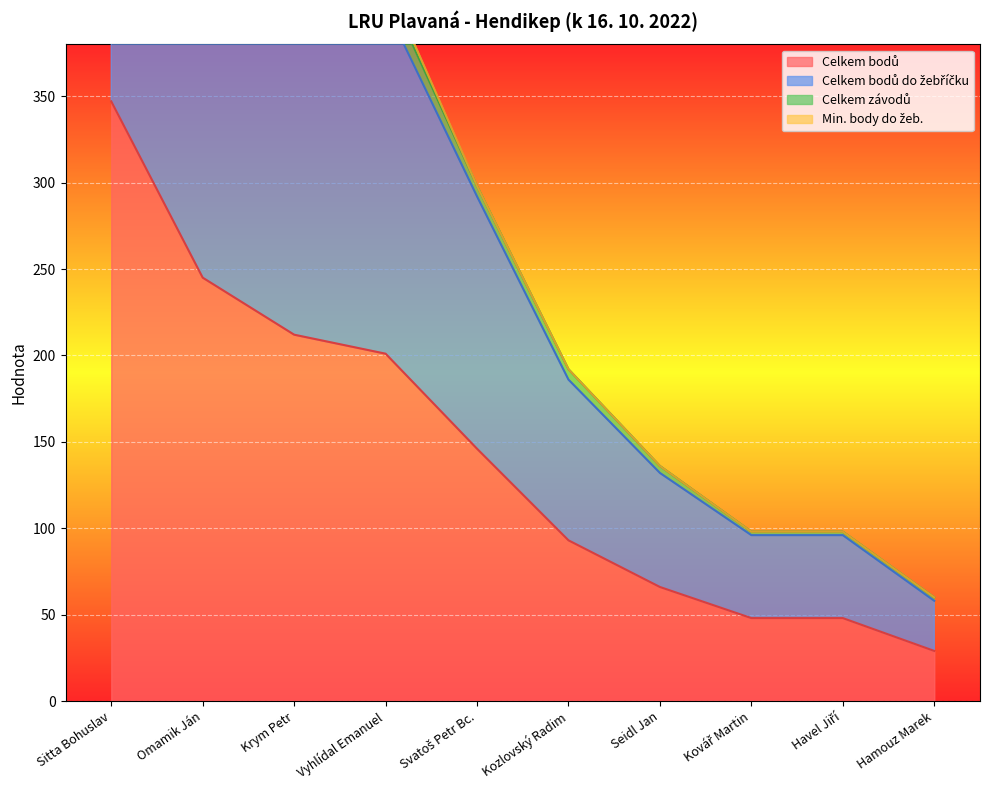

Is the value of Celkem bodů do žebříčku at Svatoš Petr Bc. greater than the value of Celkem závodů at Sitta Bohuslav?

No